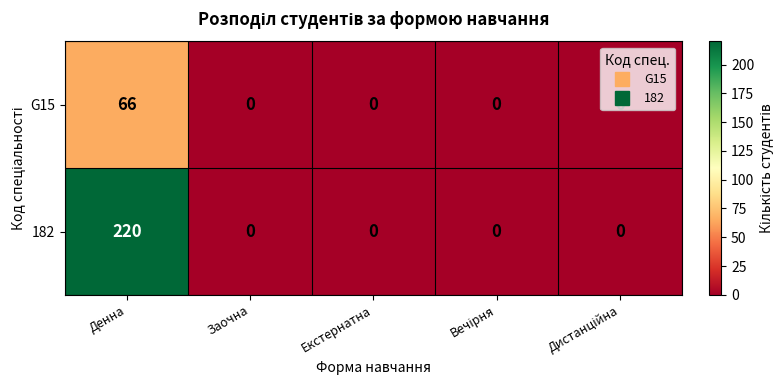

Which series has the largest range (max minus min)?

182